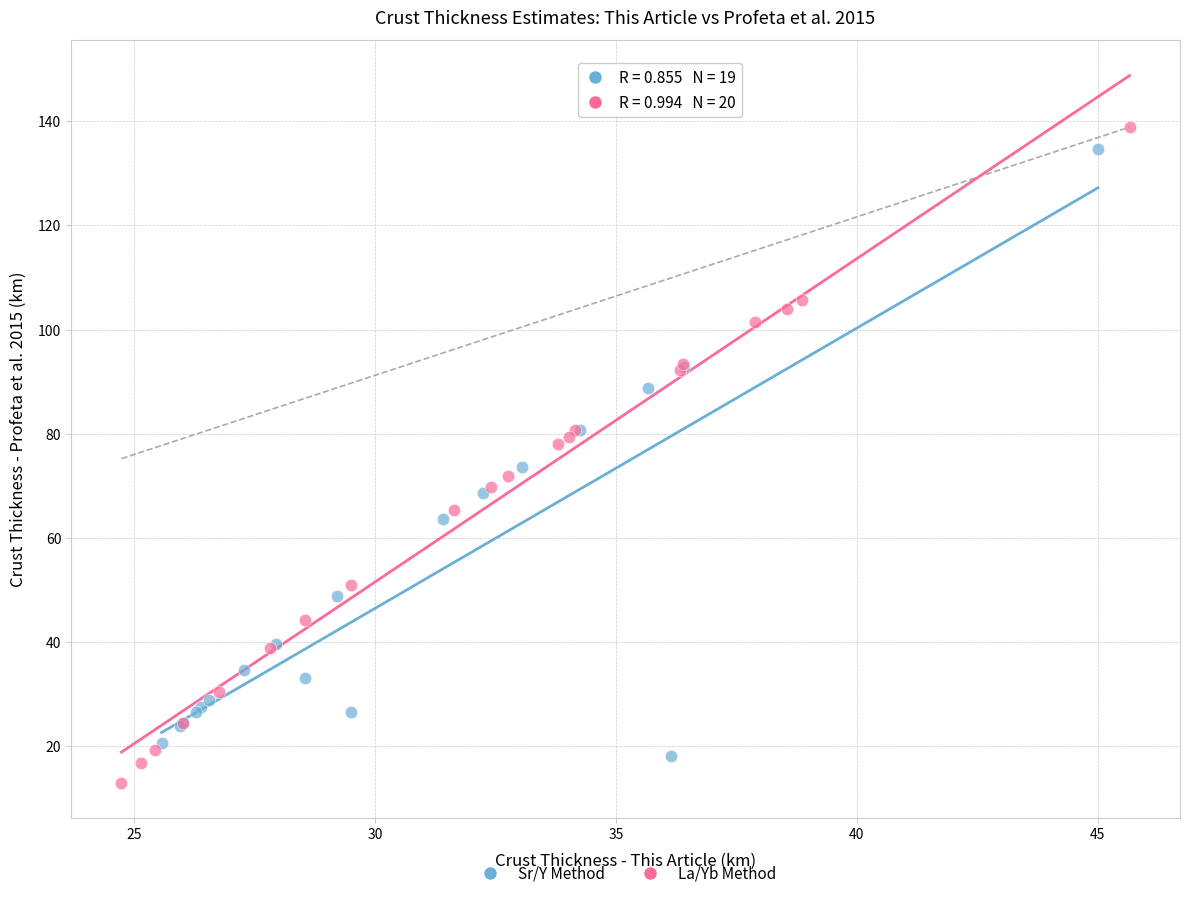

Which series reaches the maximum Y coordinate?

La/Yb Method